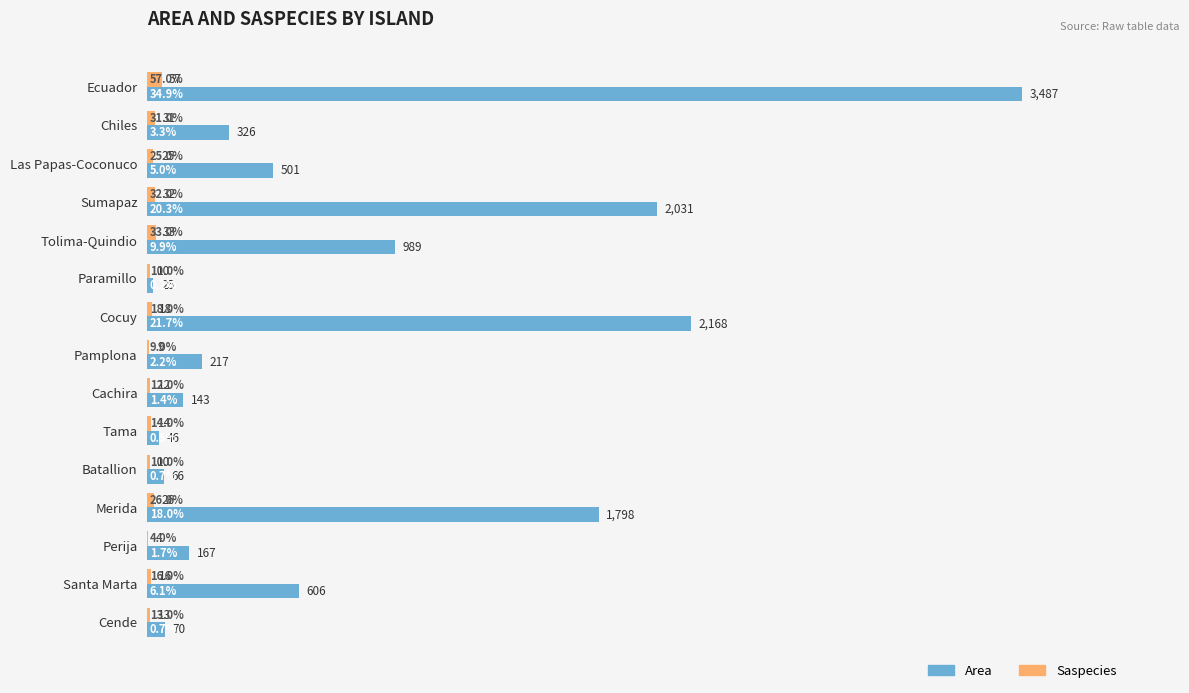

Which series changed the most between Ecuador and Tama?

Area